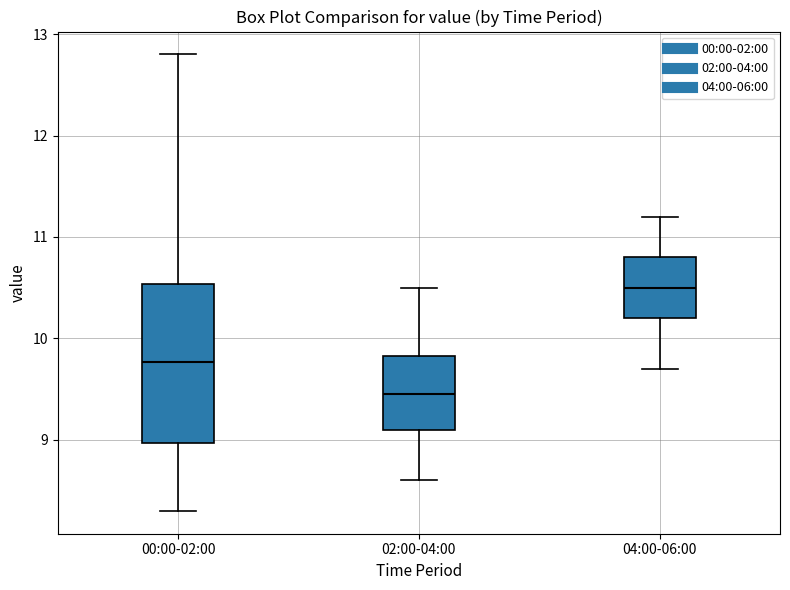

Which box has the lowest median line?

02:00-04:00